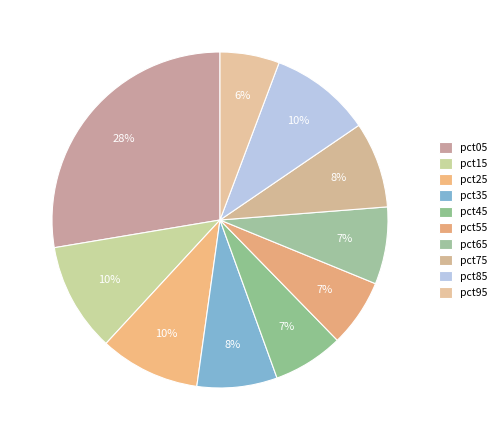

Count the number of slices in the pie.

10